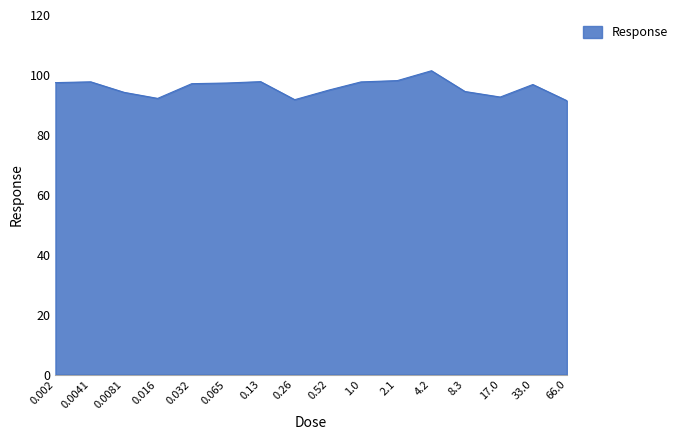

What is the smallest value displayed?

91.4